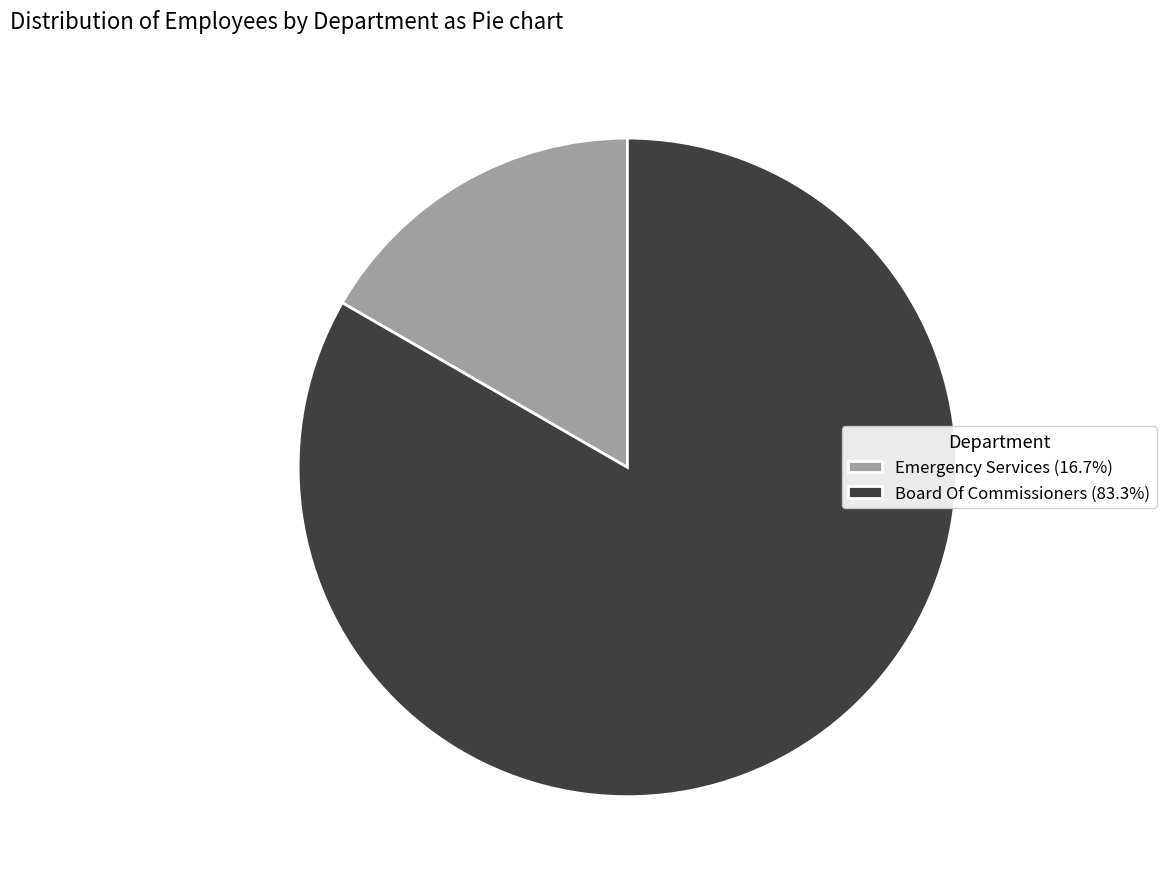

Is the sum of Board Of Commissioners (83.3%) and Emergency Services (16.7%) greater than half?

Yes